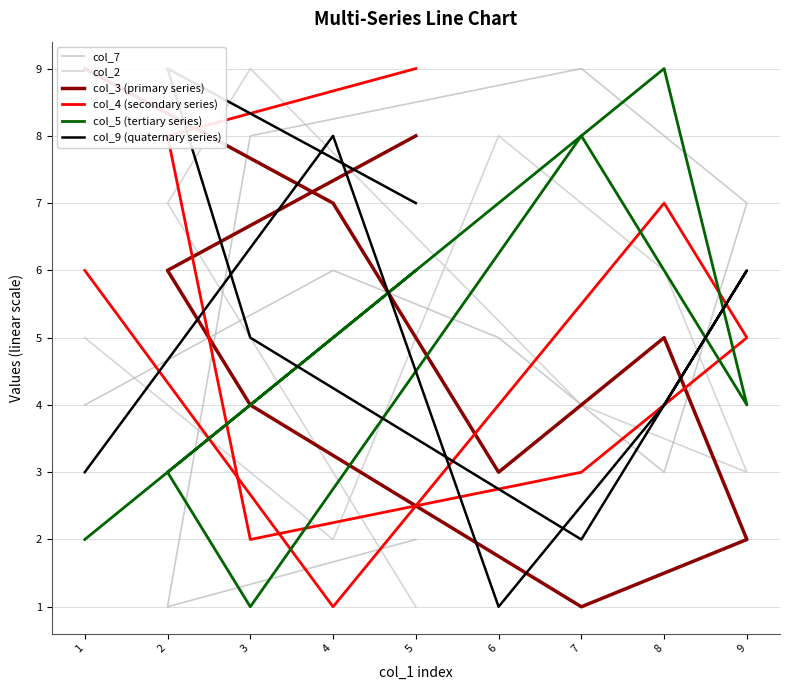

What are all the series names shown in the legend?

col_7, col_2, col_3 (primary series), col_4 (secondary series), col_5 (tertiary series), col_9 (quaternary series)